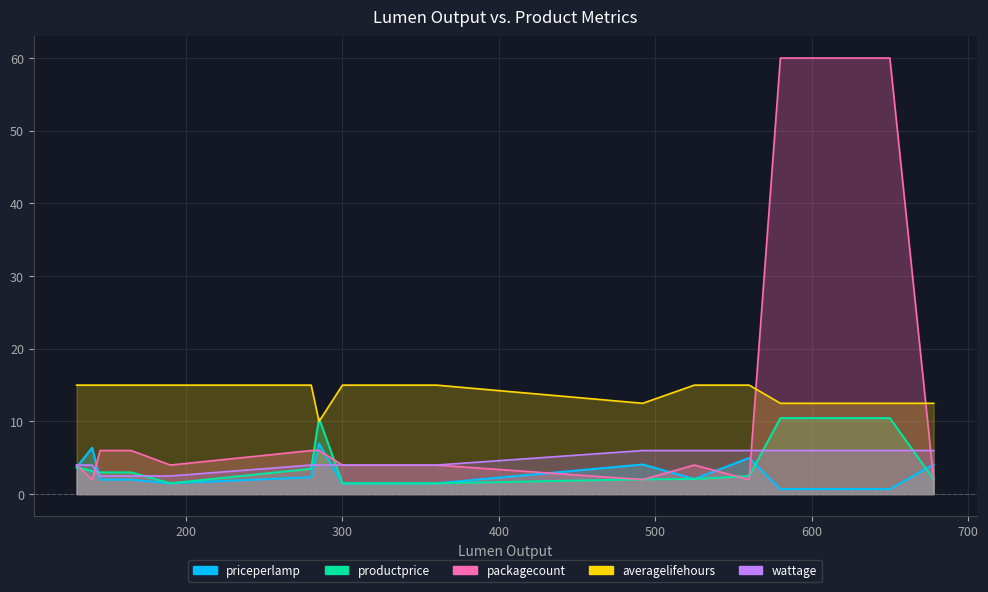

At which label is wattage closest to 4?

130